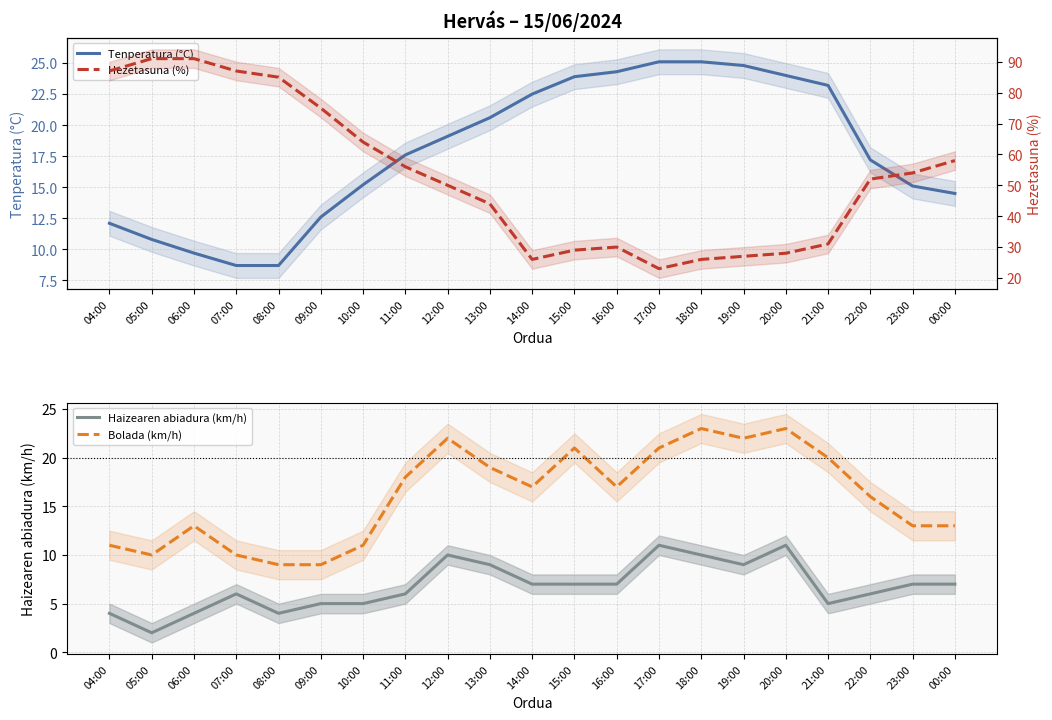

Where is Bolada (km/h) nearest to the value 16?

22:00